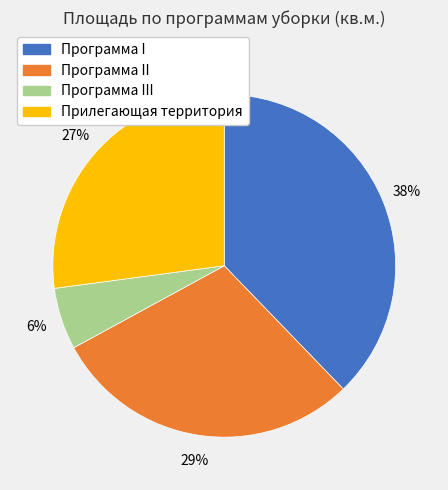

To the nearest percent, what is the difference between the largest and smallest slice percentages?

32%